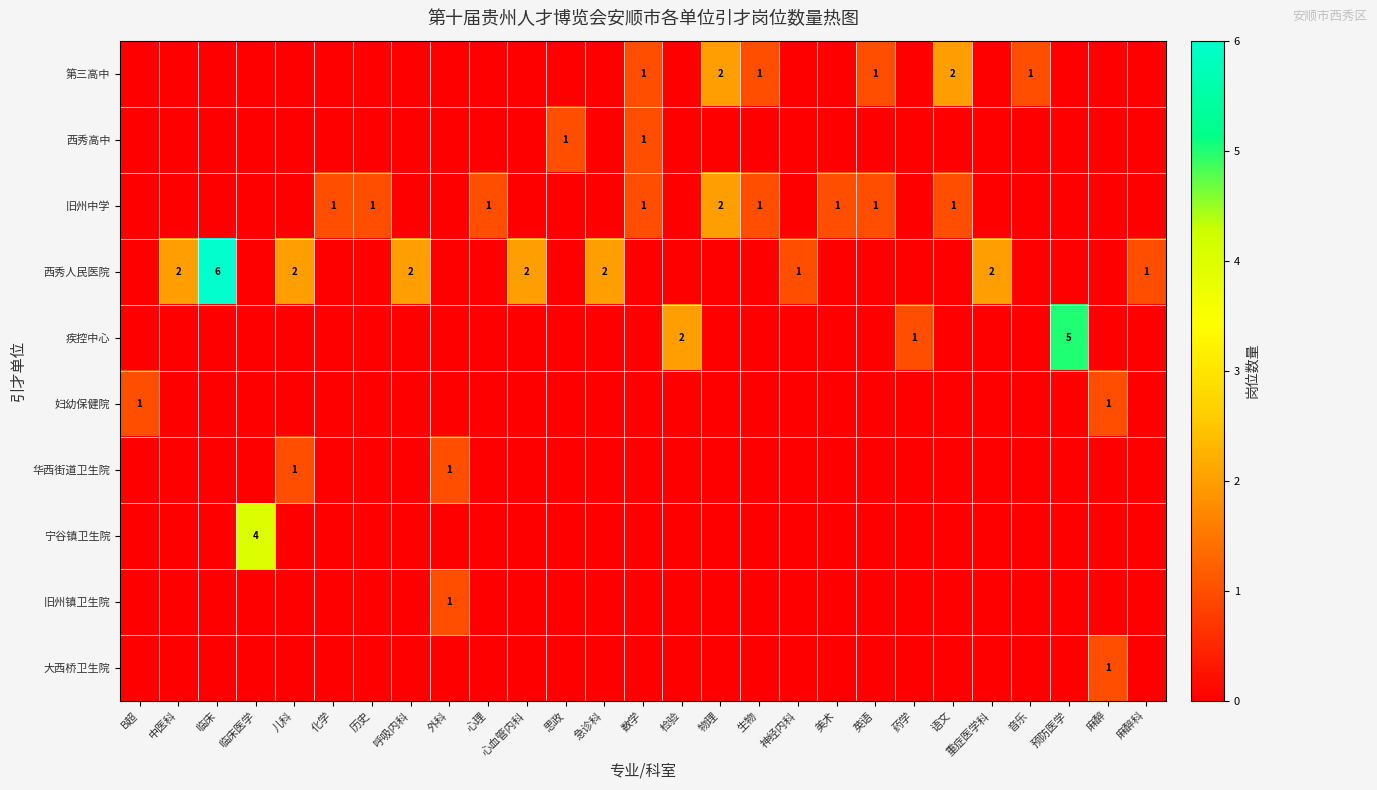

List the labels in order of 宁谷镇卫生院 value, largest first.

临床医学, B超, 中医科, 临床, 儿科, 化学, 历史, 呼吸内科, 外科, 心理, 心血管内科, 思政, 急诊科, 数学, 检验, 物理, 生物, 神经内科, 美术, 英语, 药学, 语文, 重症医学科, 音乐, 预防医学, 麻醉, 麻醉科